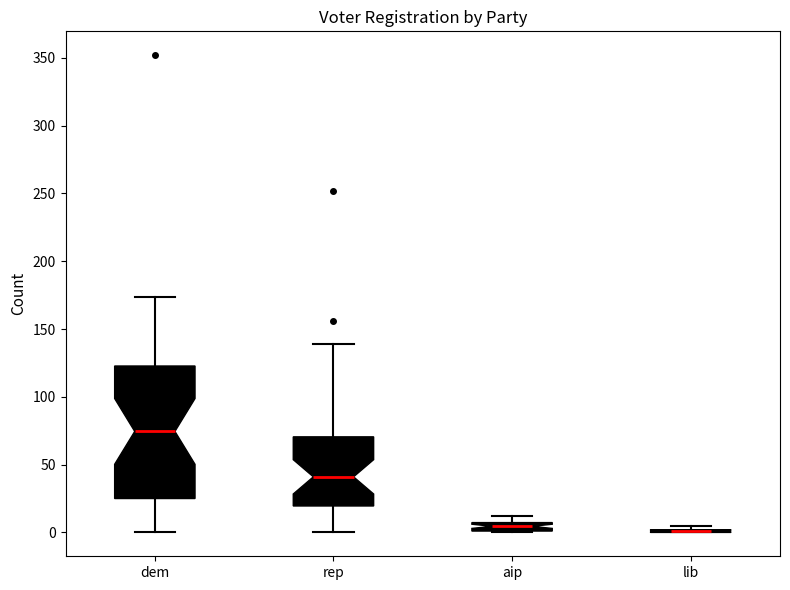

Comparing the boxes themselves (not the whiskers), which one is the tallest?

dem